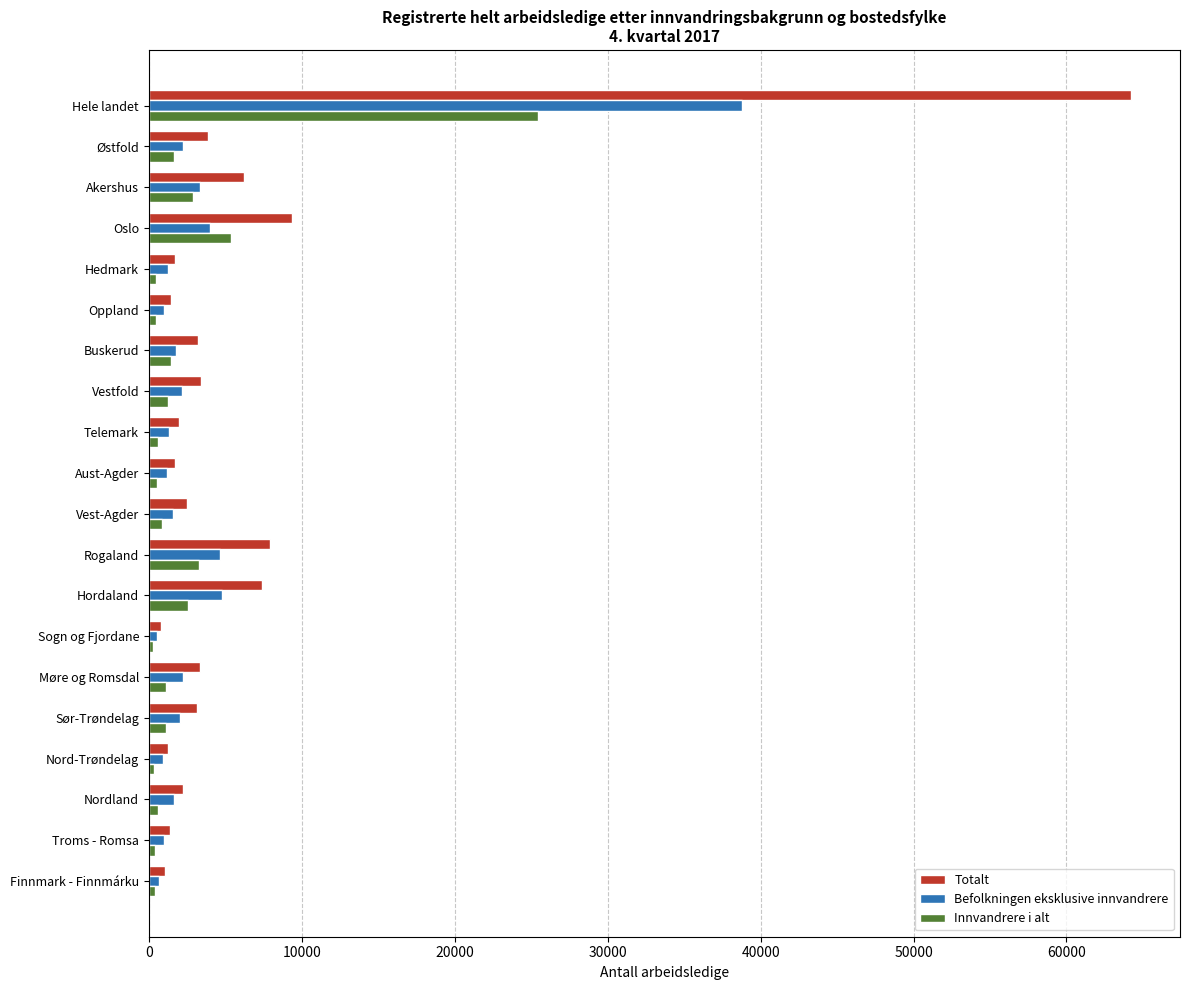

What is the smallest value displayed?

276